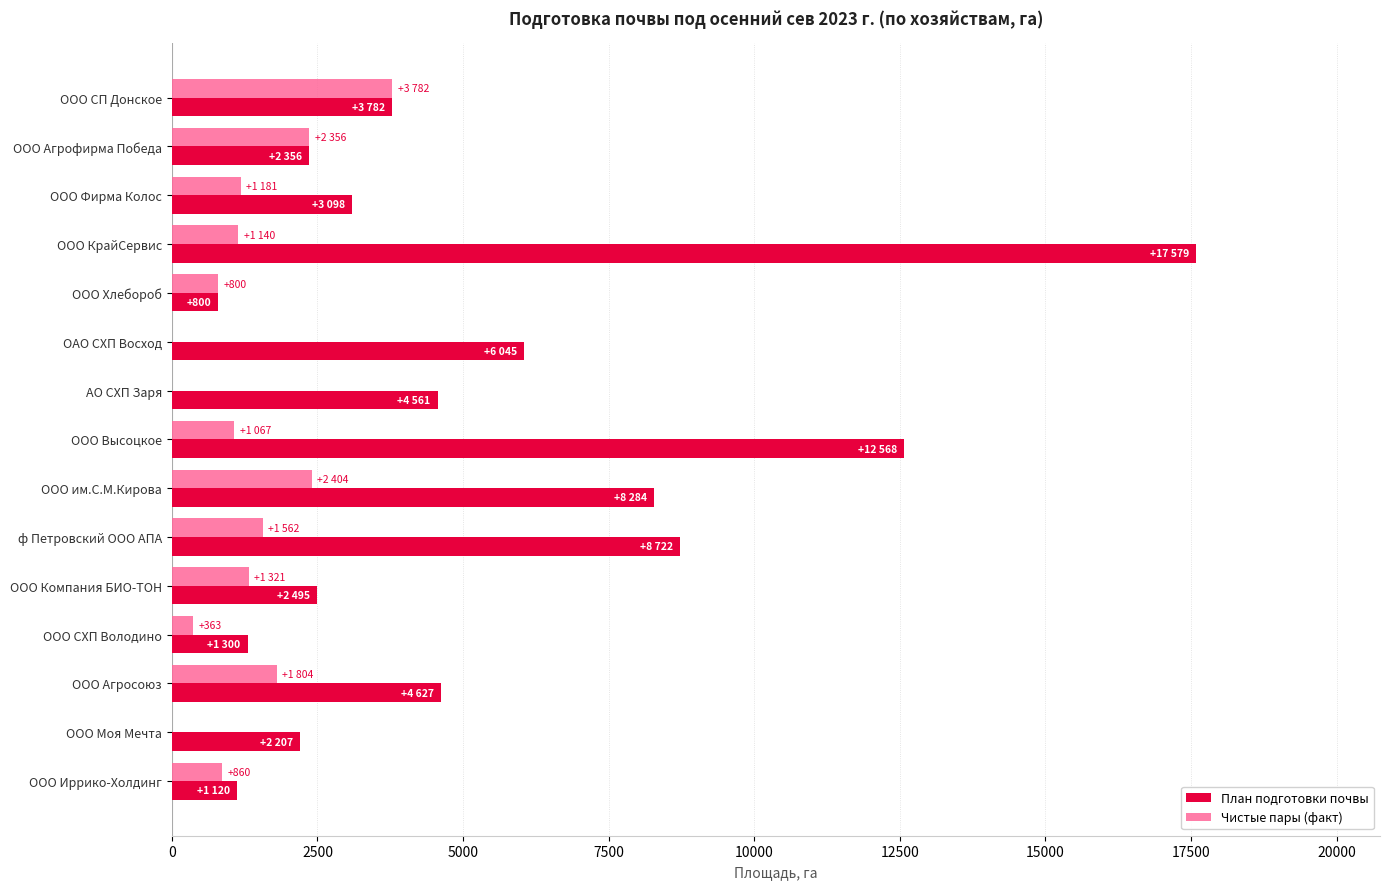

What is the maximum value for Чистые пары (факт)?

3782.0